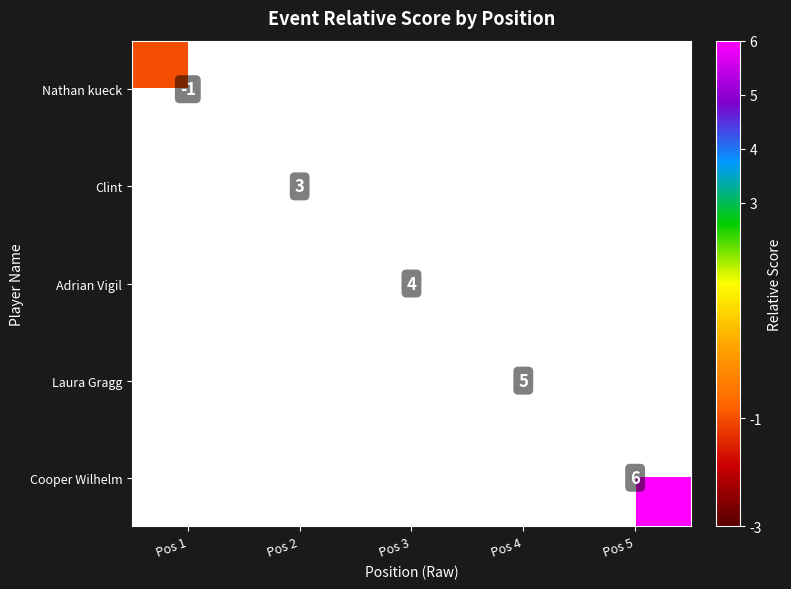

How many data points does each series have?

5